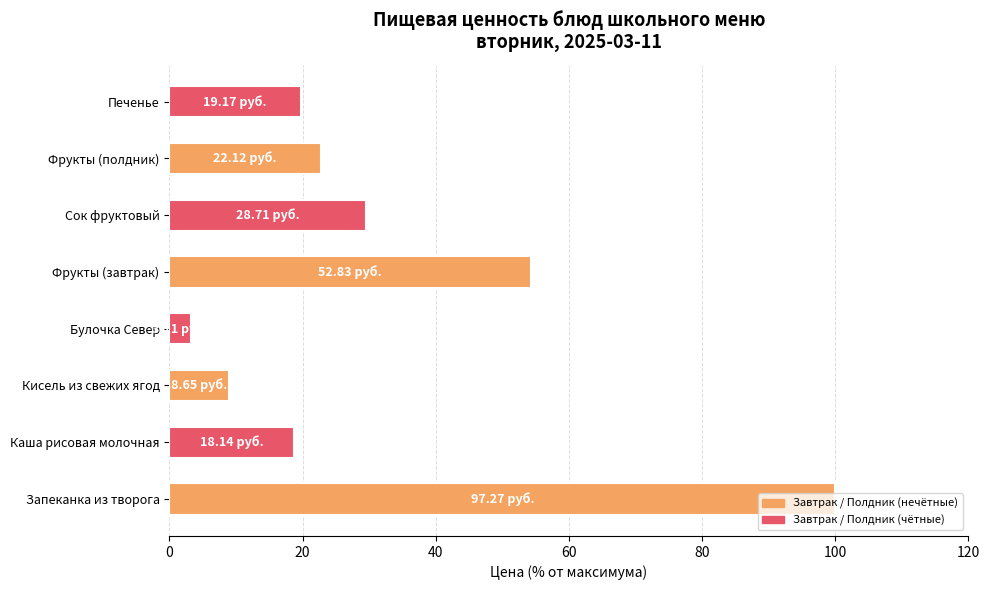

Which label corresponds to the largest value in the chart?

Запеканка из творога